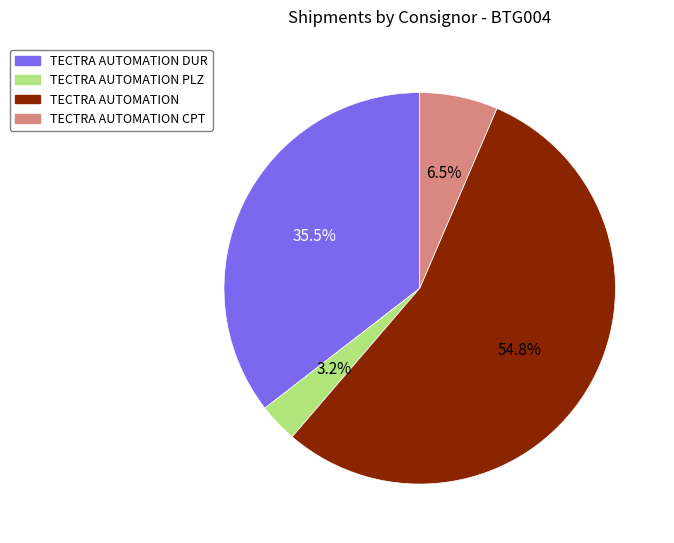

How much of the chart is everything except TECTRA AUTOMATION CPT?

93.5%